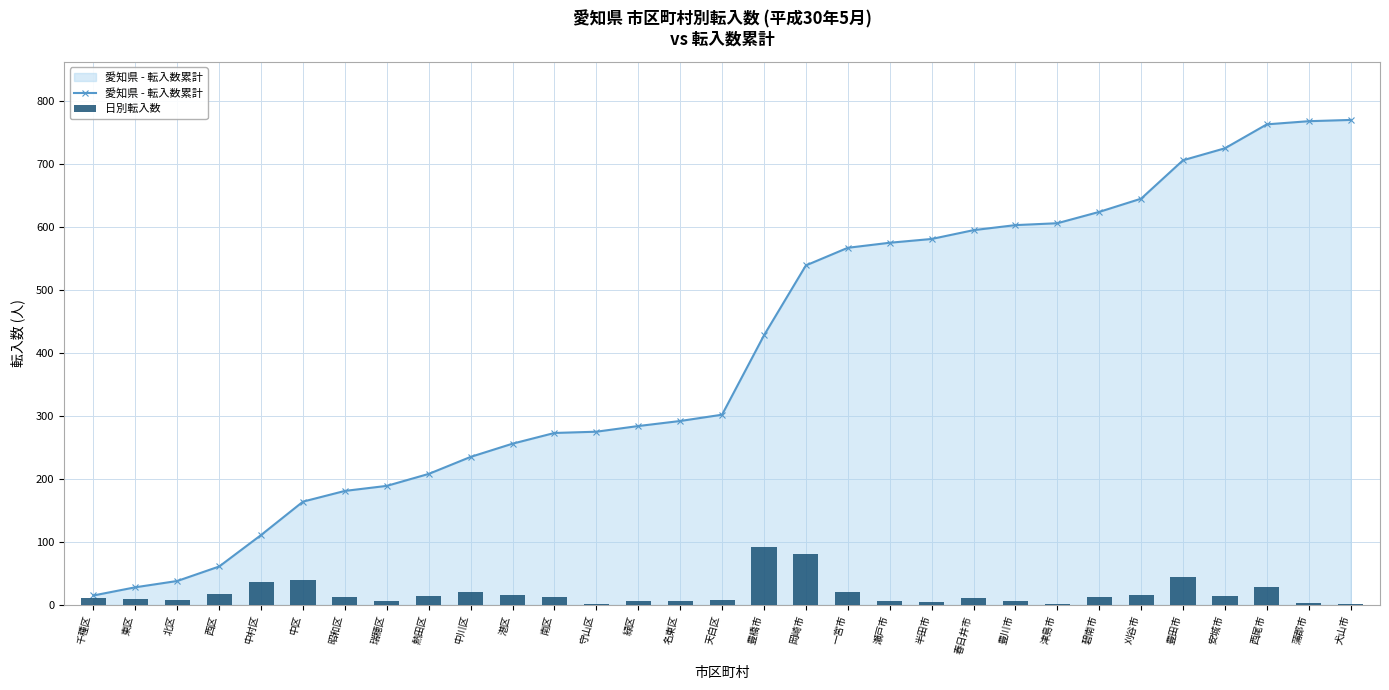

What position from the left is 豊橋市?

17